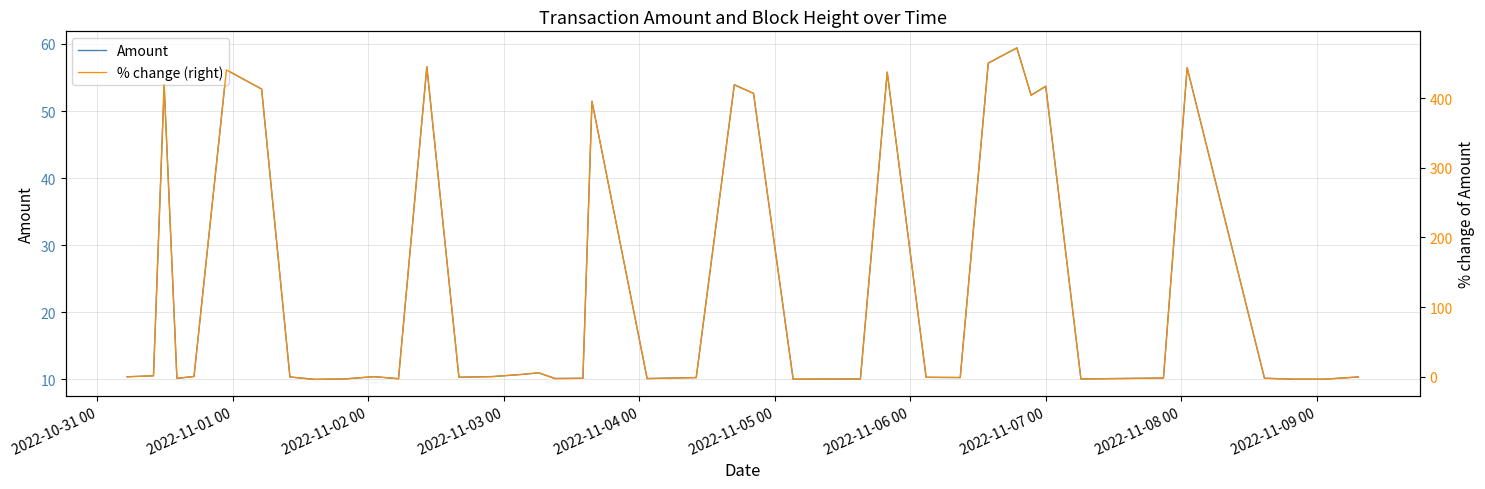

What is the difference between the maximum and minimum values in the Amount series?

49.4